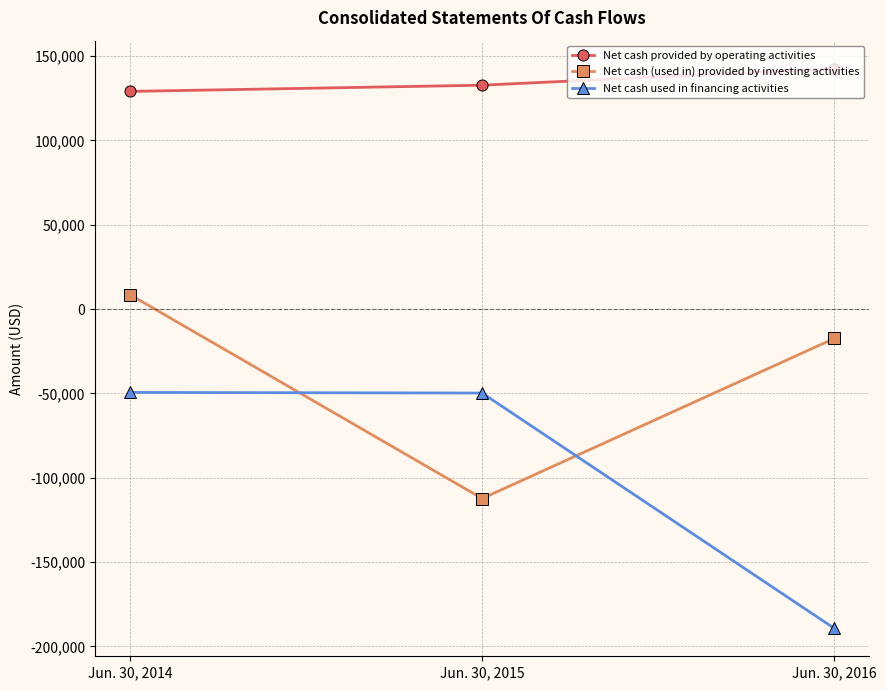

What is the sum of all Net cash used in financing activities values?

-288480